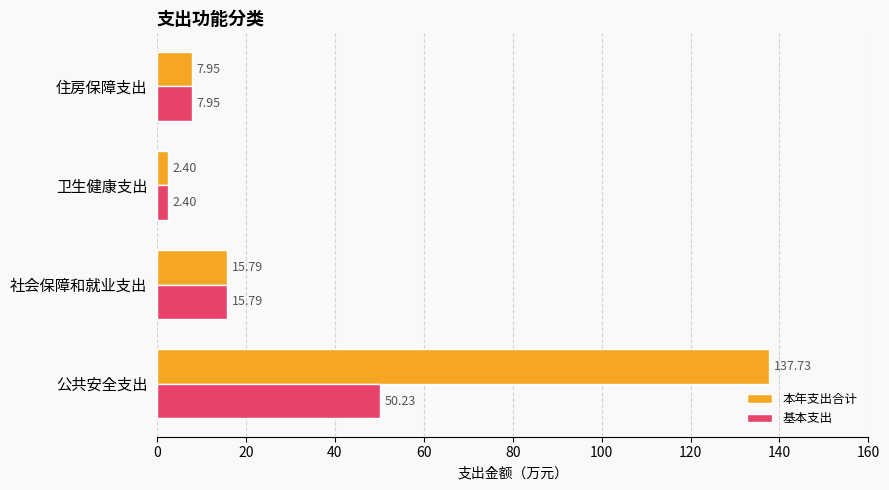

What is the average value of the 基本支出 series?

19.1